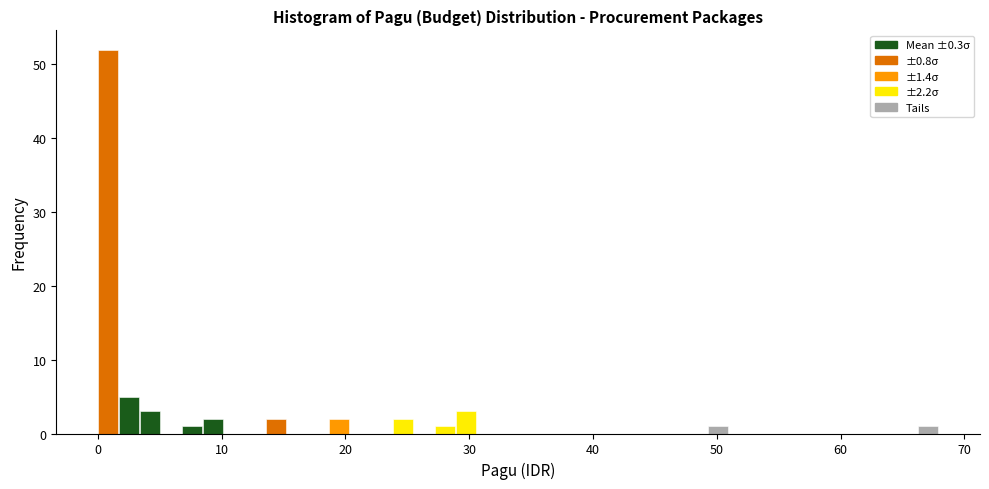

Read against the x-axis, roughly where is the centre of the tallest bar?

1